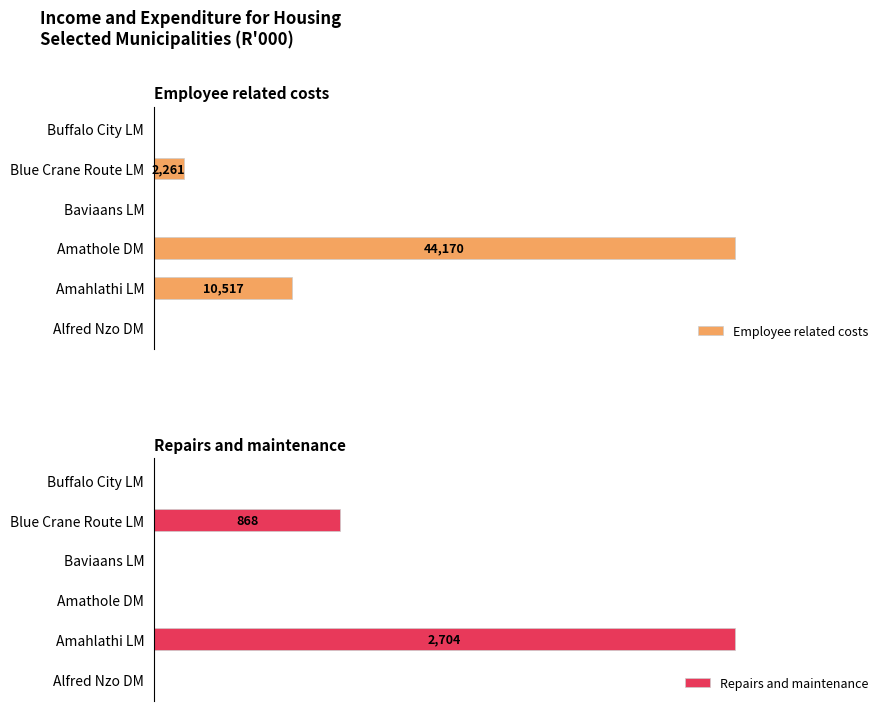

At how many categories does at least one series exceed 7148?

2